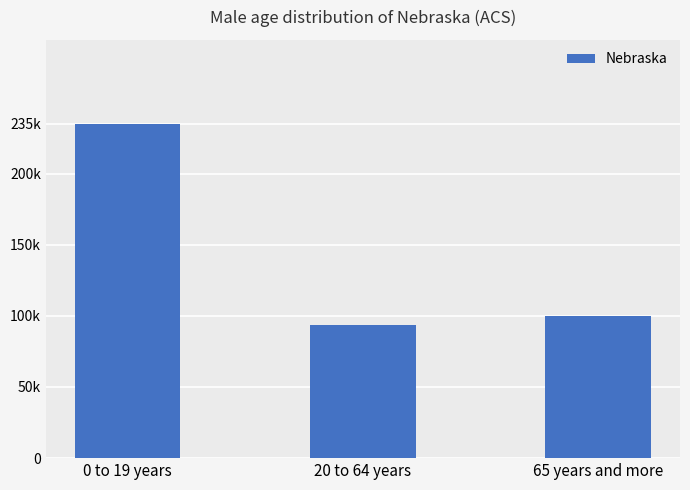

Are the bars horizontal?

No